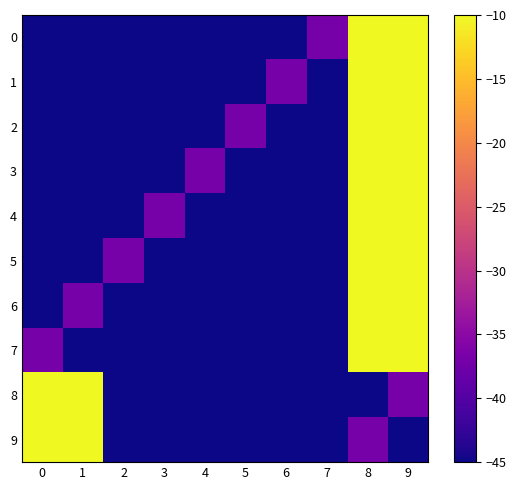

What is the minimum value shown in the chart?

-45.0